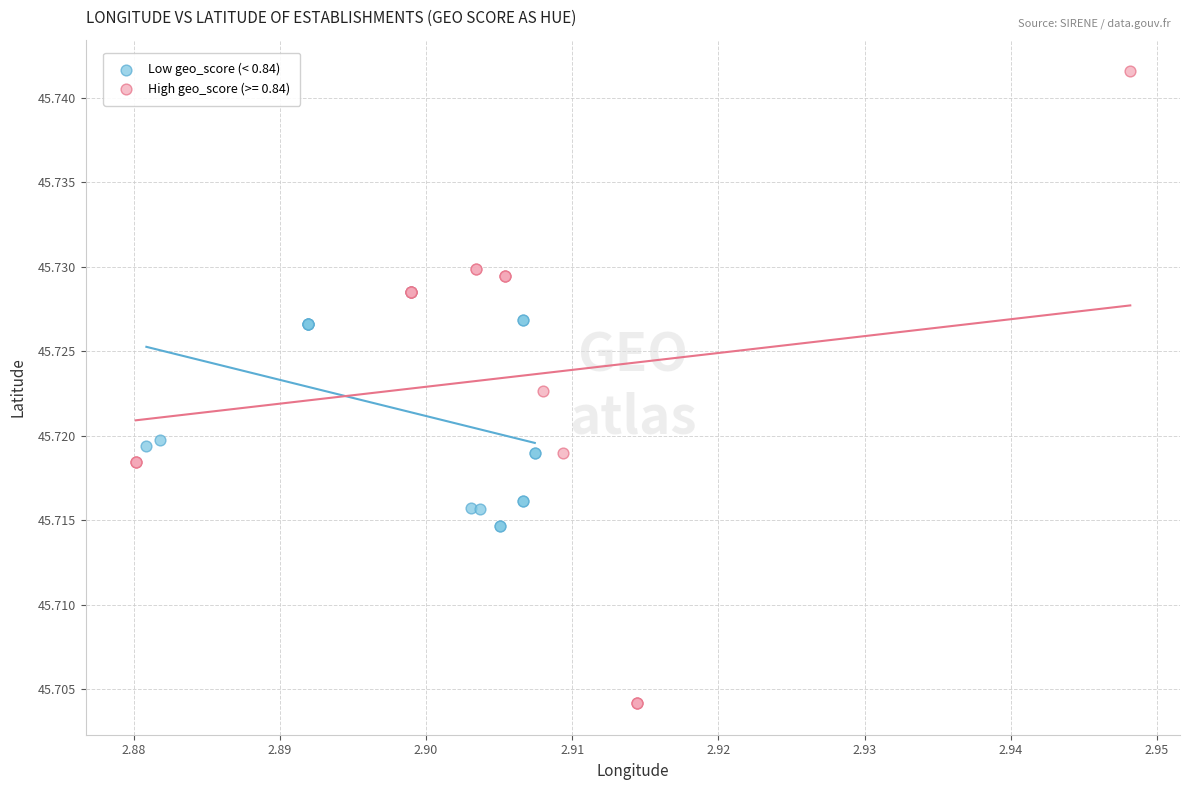

Which series contains the highest Y value?

High geo_score (>= 0.84)